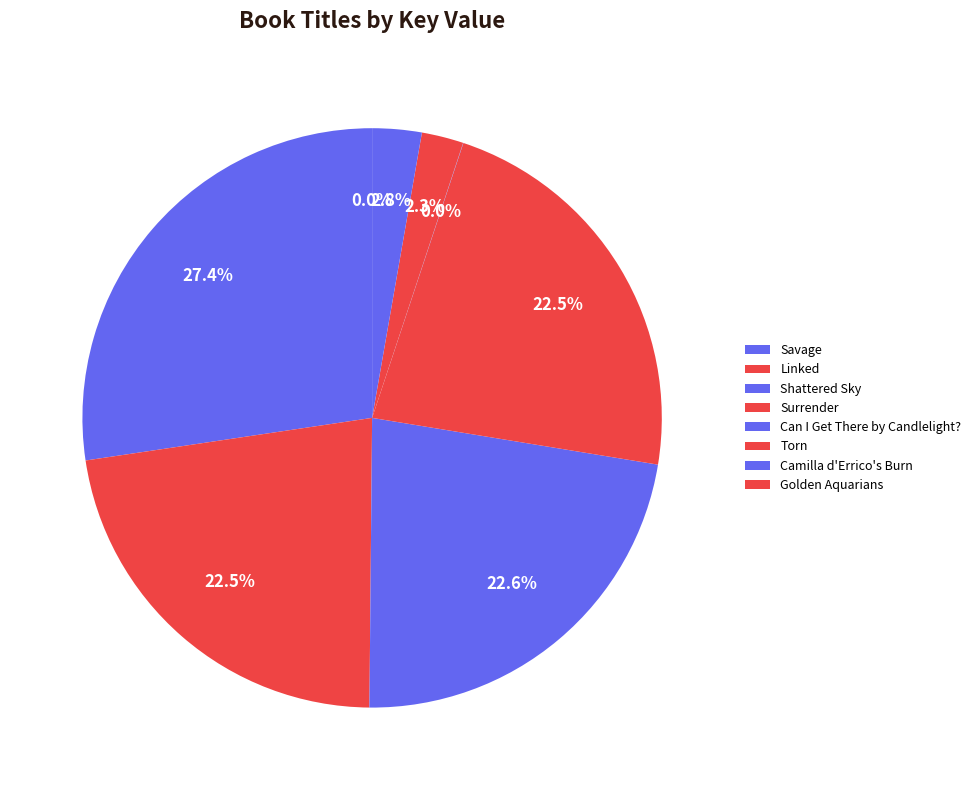

Combined, what portion of the pie is Torn and Linked?

24.8%